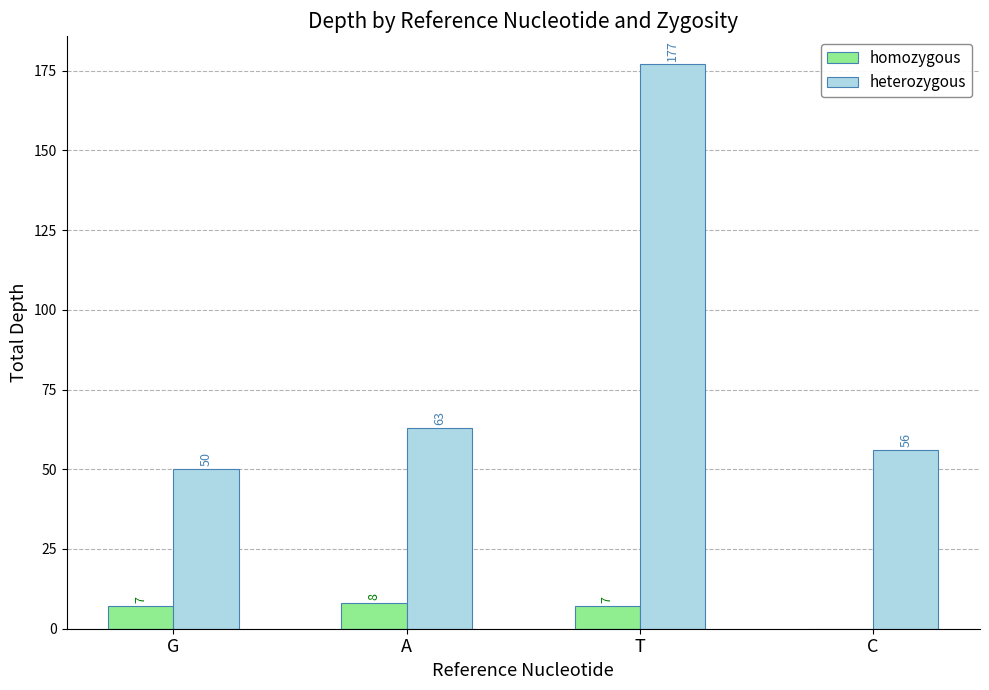

What is the total value across all series at G?

57